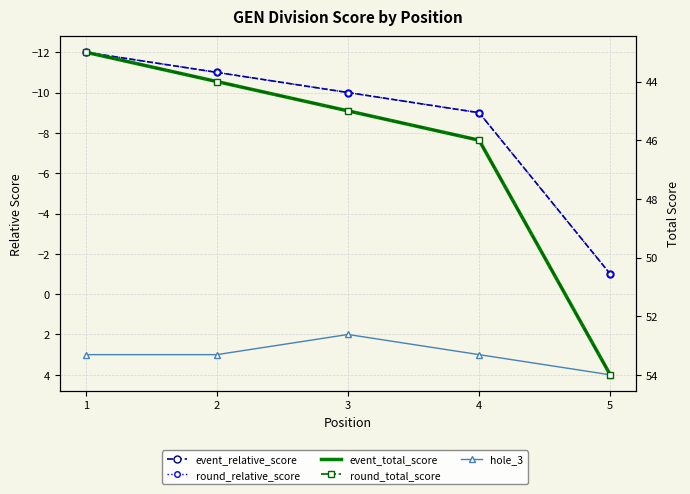

Between 1 and 3, which is larger?

3